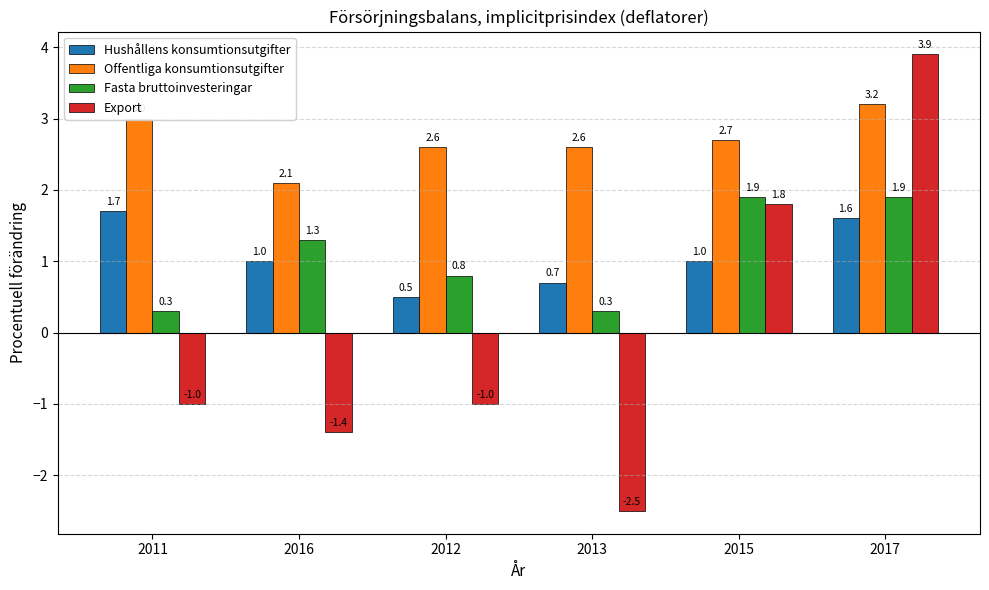

What is the total value across all series at 2017?

10.6